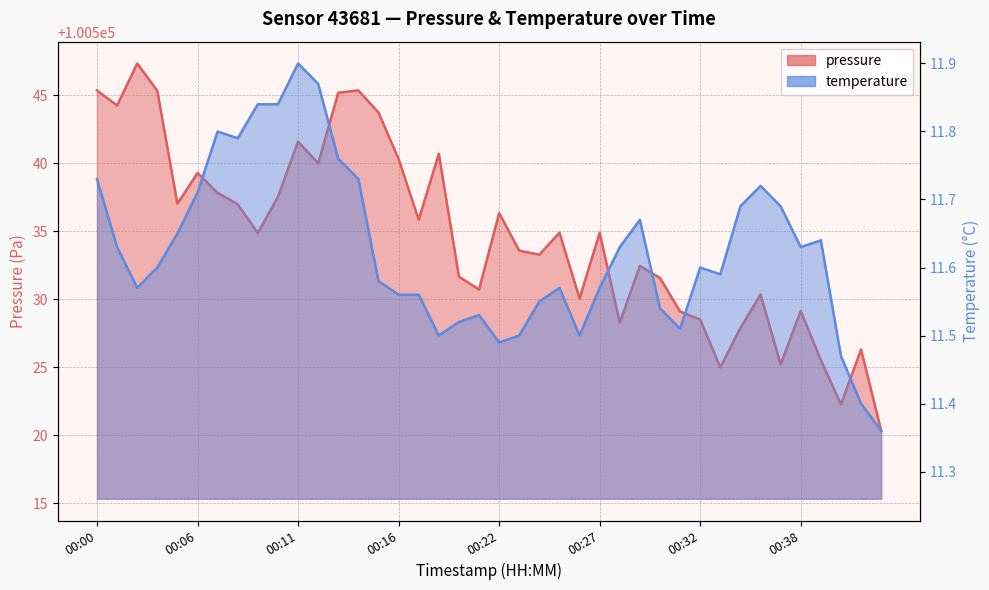

What is the value of the temperature point at the 22nd from the left?

11.5